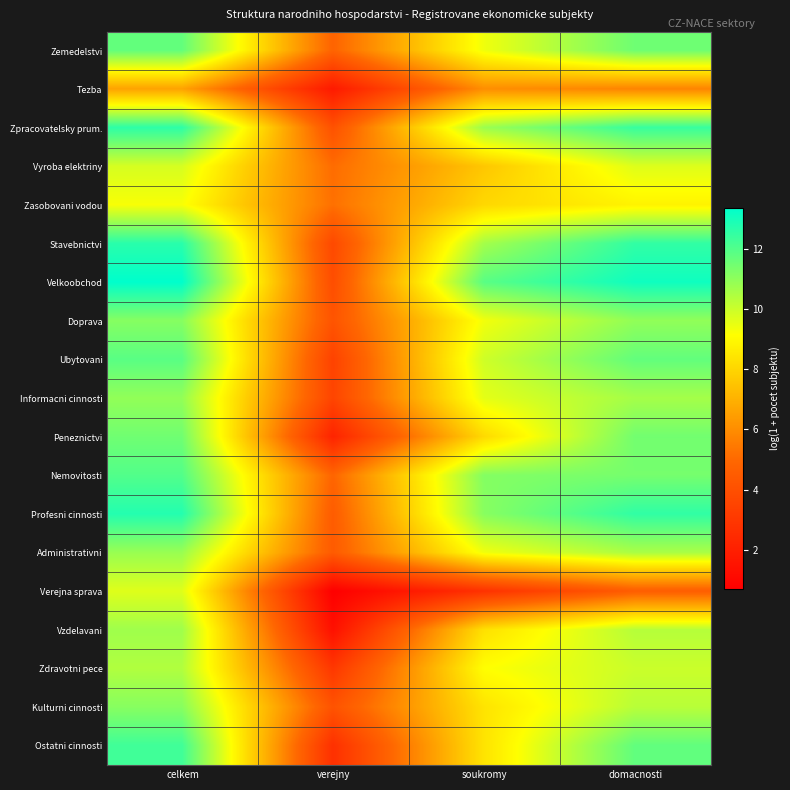

What is the greatest value displayed?

13.4